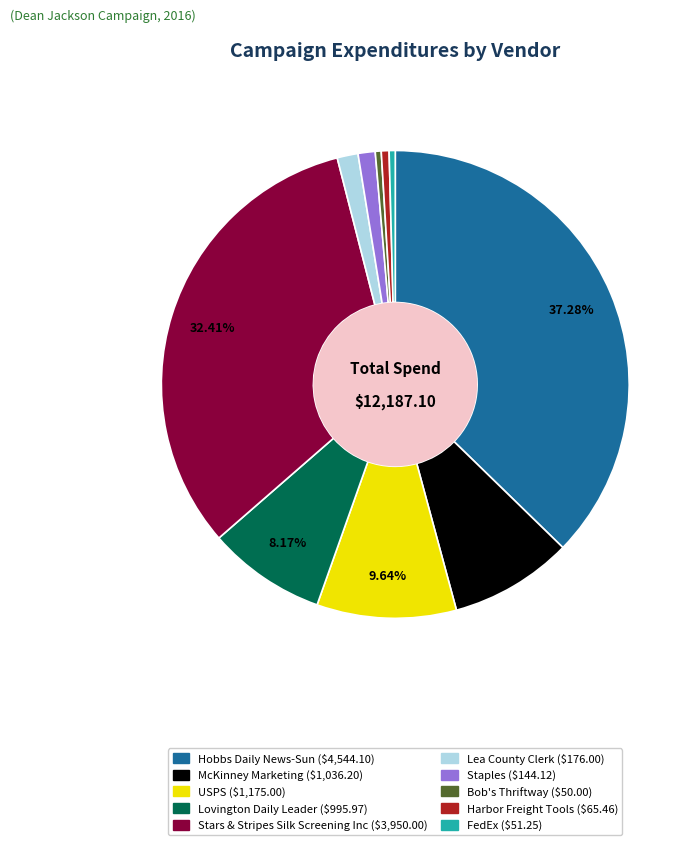

To the nearest percent, what portion does Staples represent?

1%